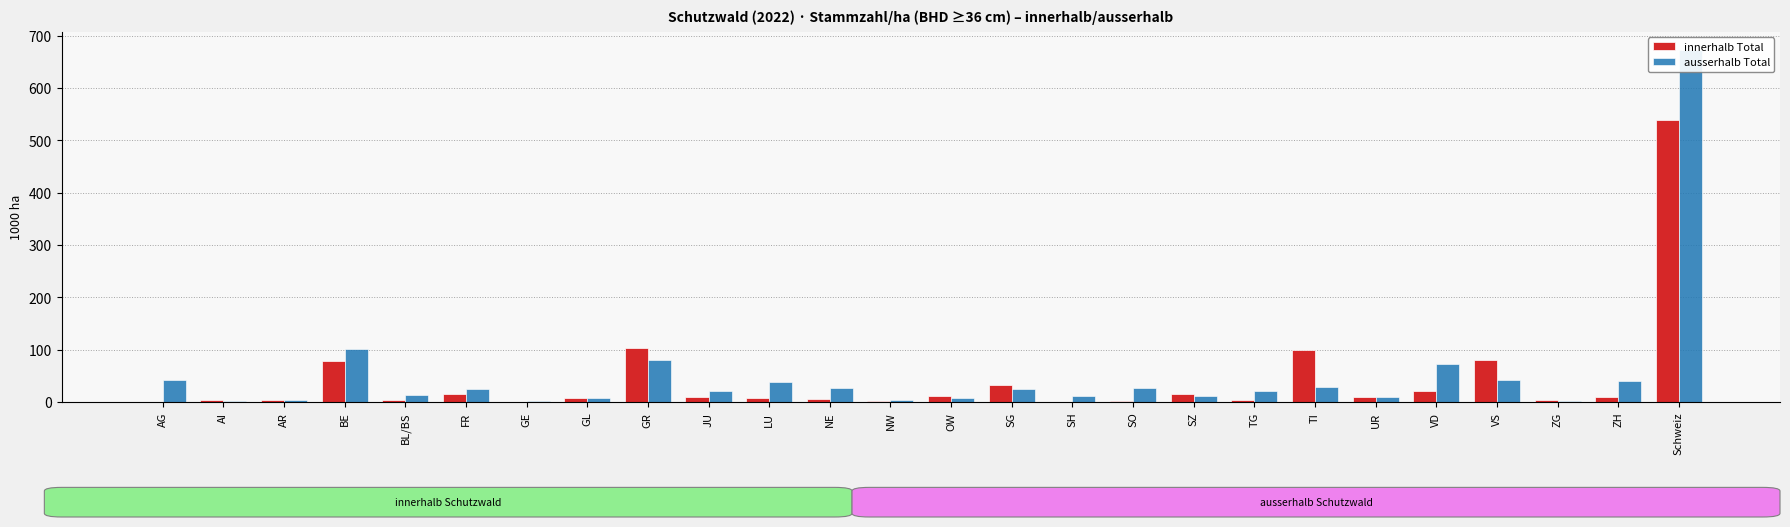

Reading left to right, list all the values displayed in this chart.

innerhalb Total: AG=0.0	AI=3.4	AR=4.4	BE=79.6	BL/BS=3.8	FR=15.5	GE=0.0	GL=8.3	GR=104.2	JU=10.5	LU=8.4	NE=5.5	NW=3.2	OW=11.6	SG=32.2	SH=0.7	SO=3.2	SZ=15.9	TG=3.4	TI=98.8	UR=10.9	VD=20.7	VS=81.4	ZG=3.3	ZH=9.3	Schweiz=538.1
ausserhalb Total: AG=41.9	AI=2.0	AR=4.4	BE=102.5	BL/BS=14.0	FR=25.6	GE=2.5	GL=8.0	GR=80.7	JU=20.6	LU=38.5	NE=26.7	NW=3.9	OW=7.9	SG=24.4	SH=11.8	SO=27.2	SZ=12.6	TG=21.8	TI=28.9	UR=9.5	VD=72.9	VS=41.9	ZG=2.1	ZH=41.0	Schweiz=673.3